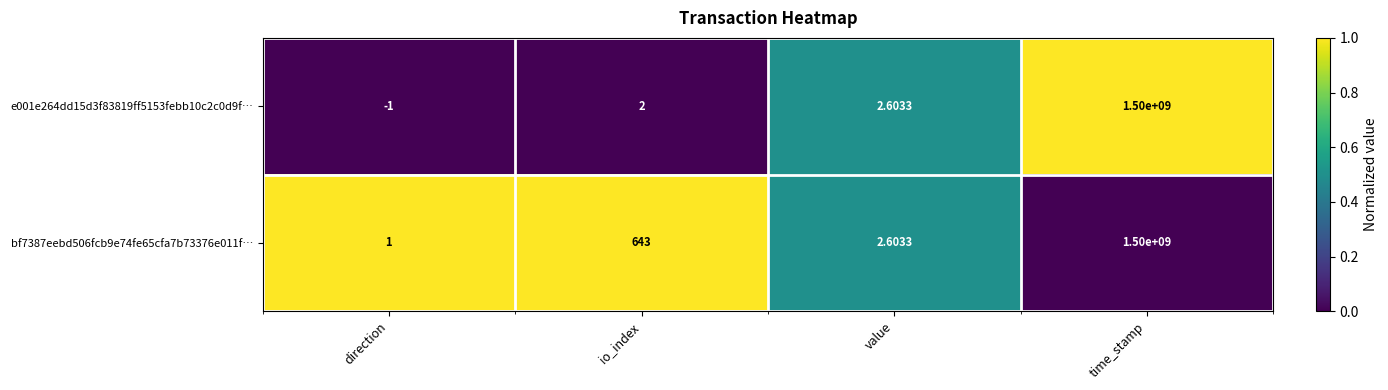

Where is e001e264dd15d3f83819ff5153febb10c2c0d9f… nearest to the value 749999999?

value